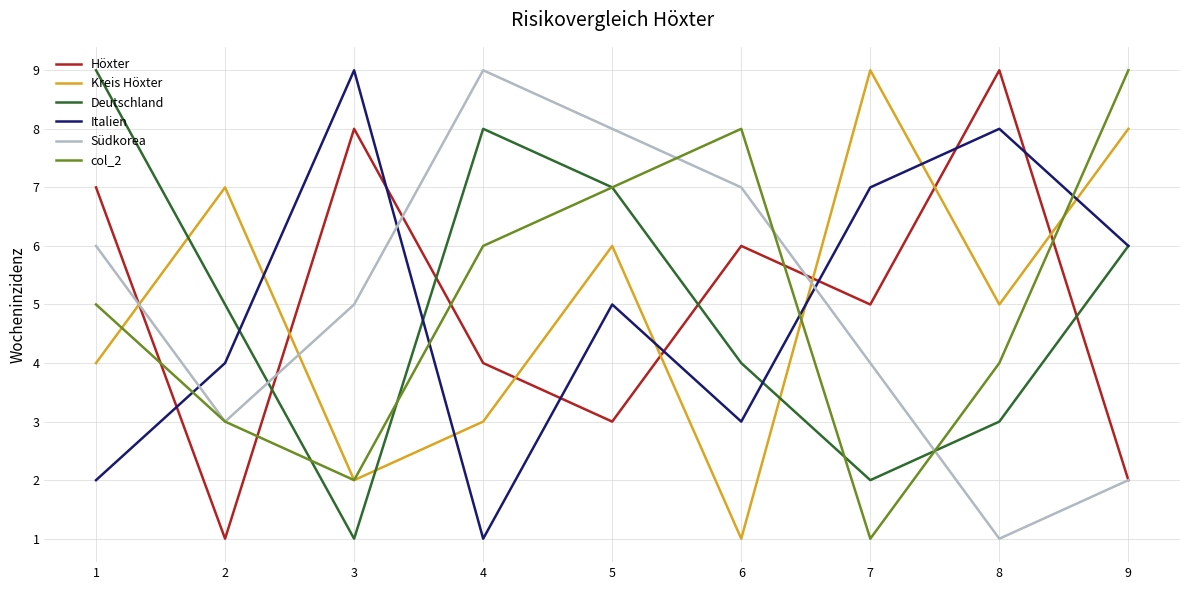

Between 3 and 4, which series saw the biggest shift?

Italien